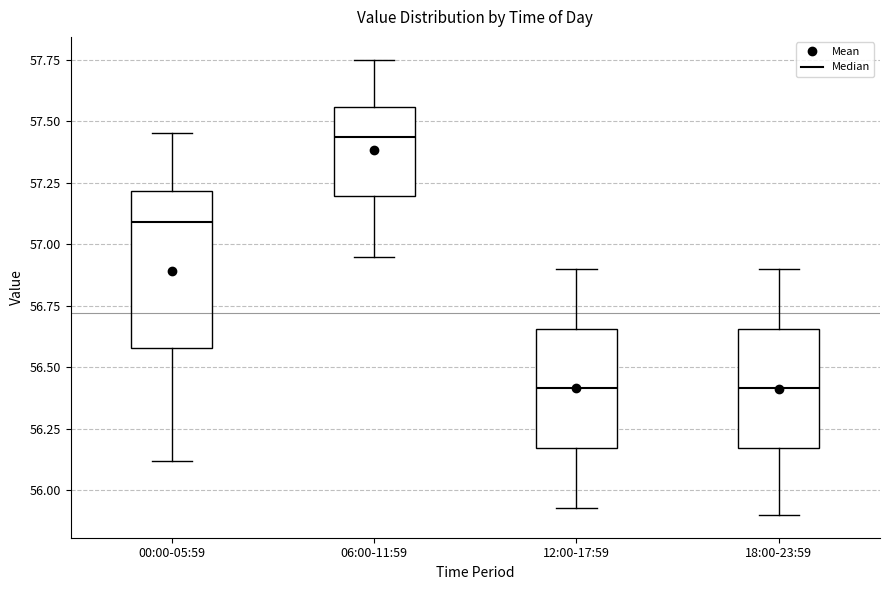

Reading left to right, read every box against the y-axis: the position of its median line, the range the box covers, and the ends of its whiskers. The values are not printed on the chart, so give them approximately, as read against the axis.

00:00-05:59: median 57.10, box 56.60 to 57.20, whiskers 56.10 to 57.45
06:00-11:59: median 57.45, box 57.20 to 57.55, whiskers 56.95 to 57.75
12:00-17:59: median 56.40, box 56.15 to 56.65, whiskers 55.95 to 56.90
18:00-23:59: median 56.40, box 56.15 to 56.65, whiskers 55.90 to 56.90